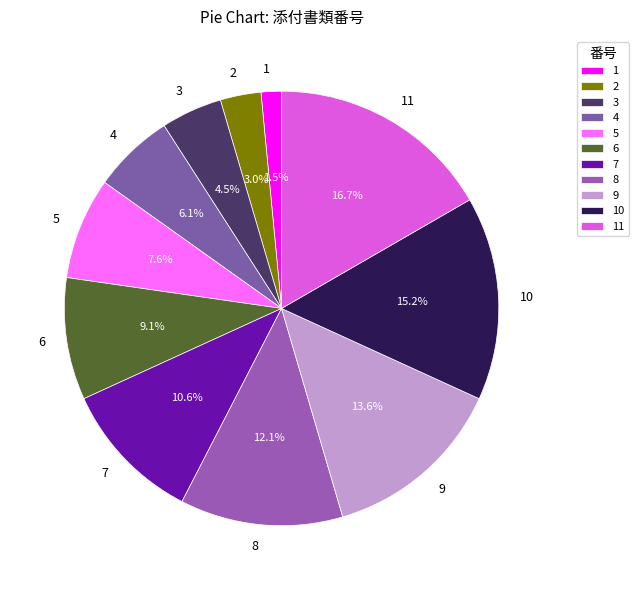

True or false: 4 accounts for 6% of the total.

True